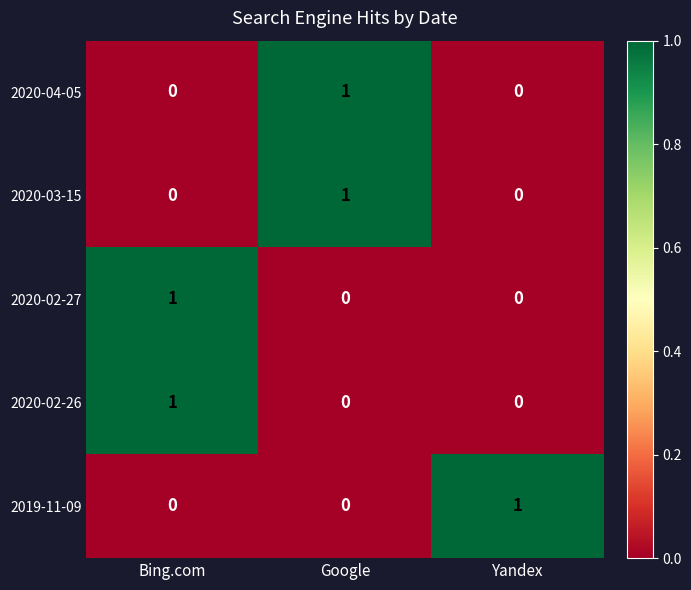

At how many categories does at least one series exceed 0?

3